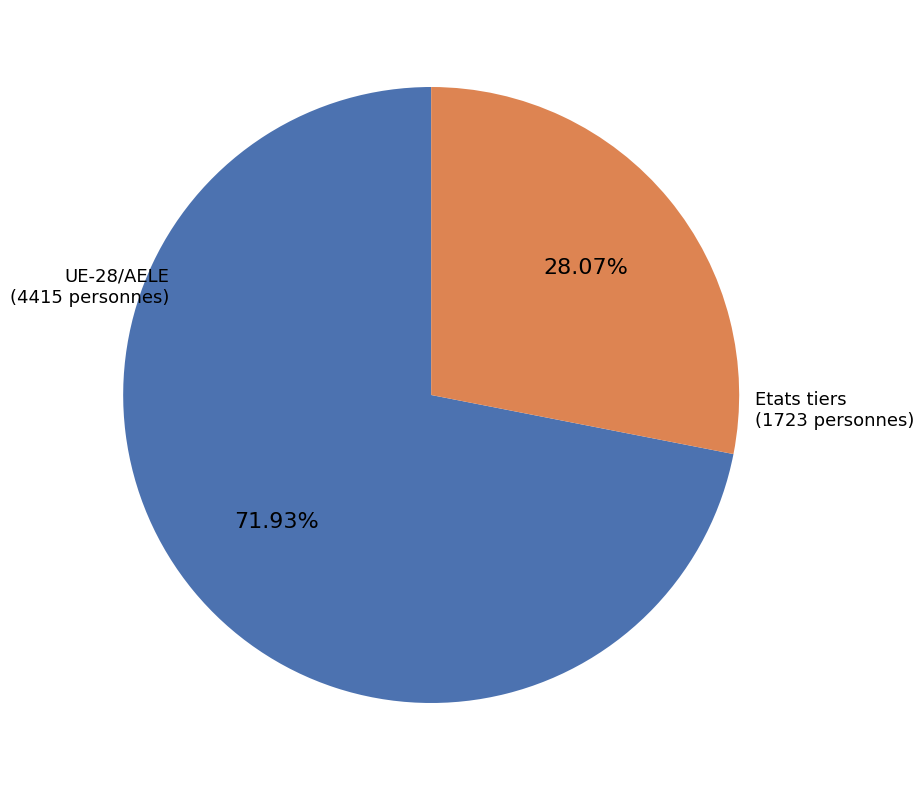

What is the ratio of the value at UE-28/AELE to the value at Etats tiers?

2.6